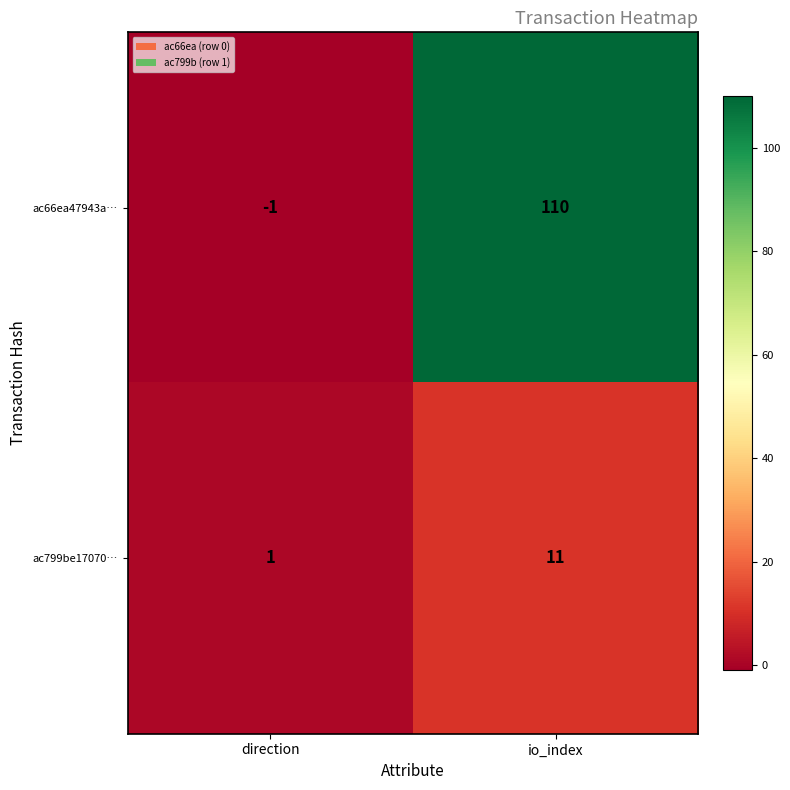

Rank the categories by ac66ea47943a… value from highest to lowest.

io_index, direction